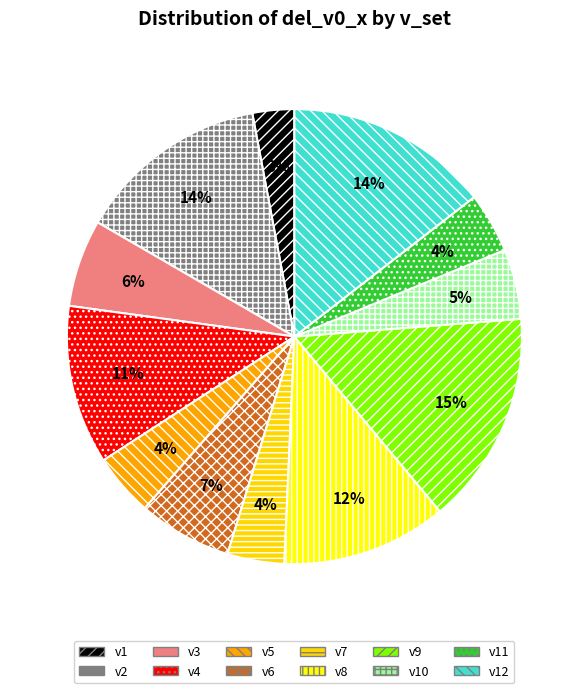

What is the smallest slice in the pie chart?

v1